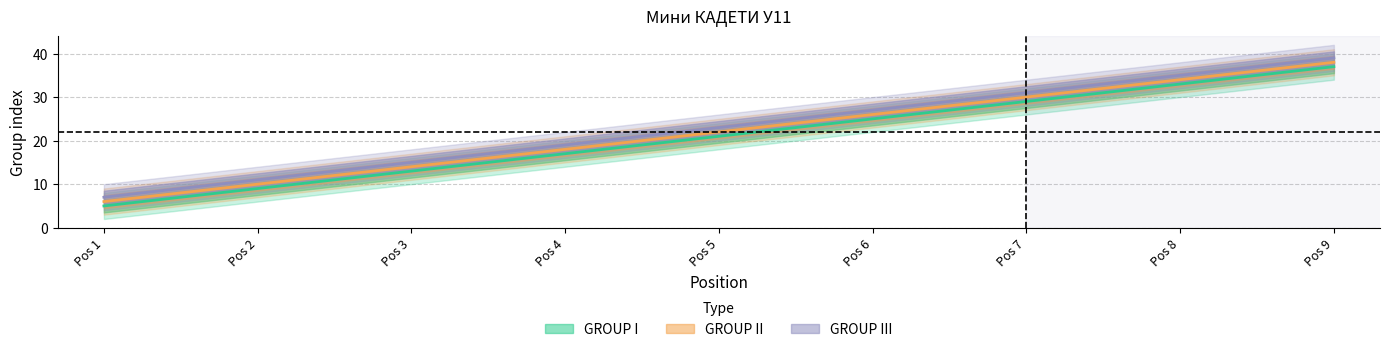

How many values in the GROUP I series exceed 21?

4